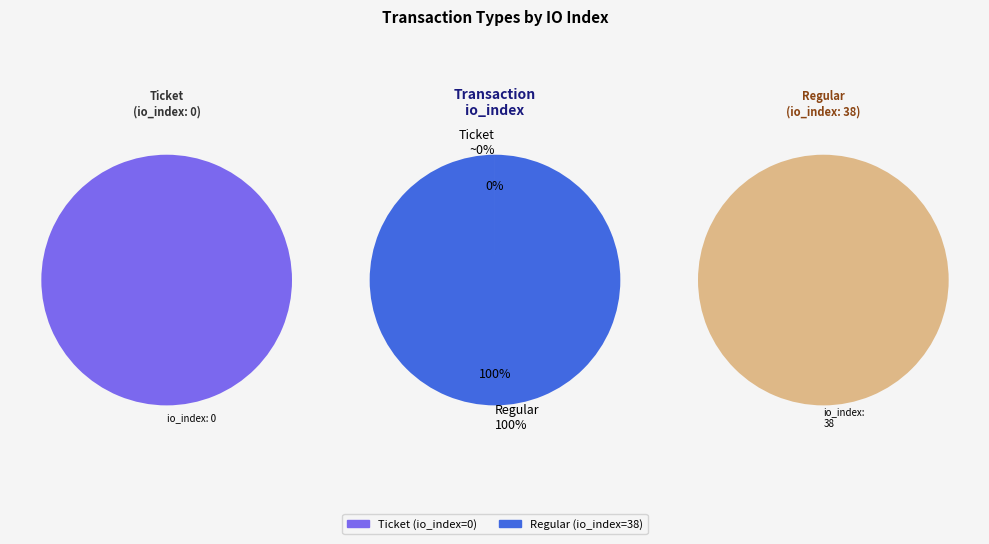

Is Regular the majority of the pie?

Yes